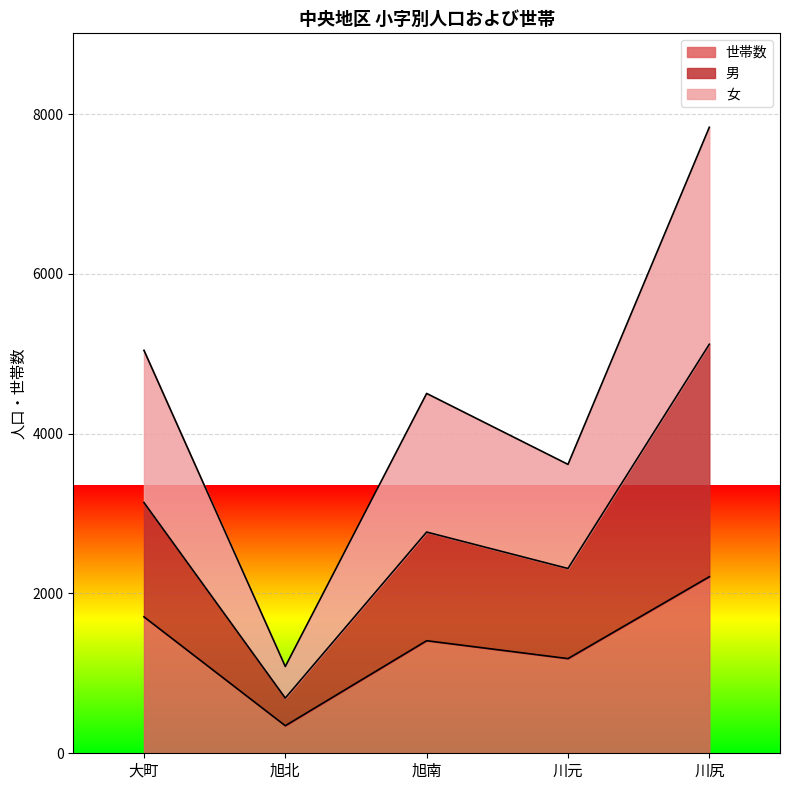

What are all the series names shown in the legend?

世帯数, 男, 女